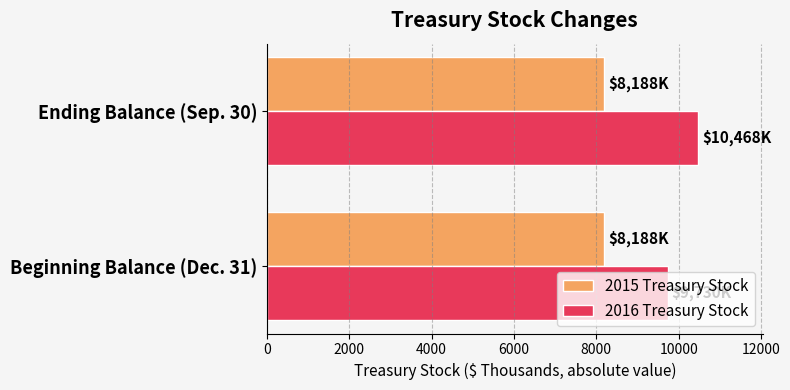

List the labels in order of 2016 Treasury Stock value, largest first.

Ending Balance (Sep. 30), Beginning Balance (Dec. 31)